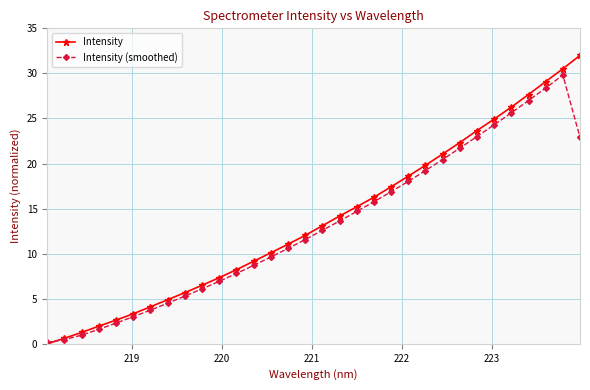

What is the difference between the maximum and minimum values in the Intensity (smoothed) series?

29.7